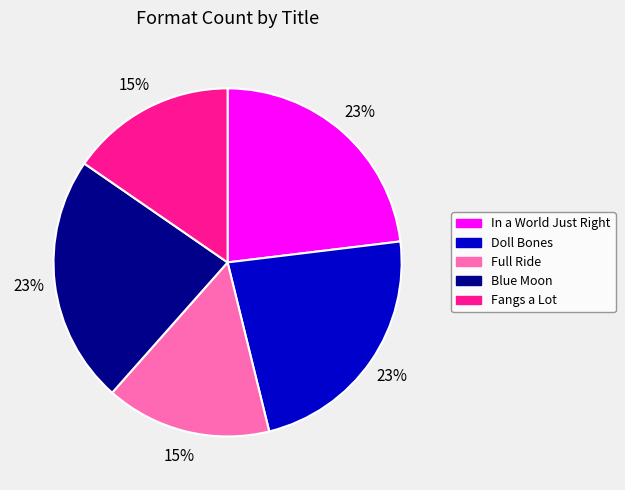

True or false: Fangs a Lot accounts for 2% of the total.

False